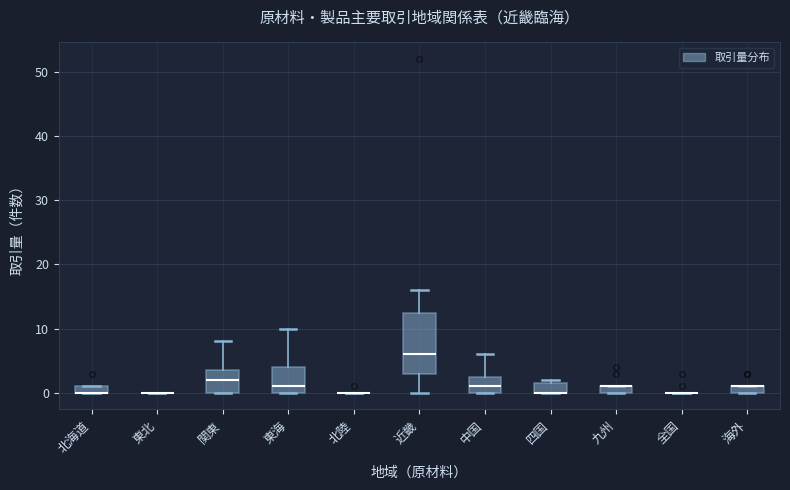

Comparing the boxes themselves (not the whiskers), which one is the tallest?

近畿